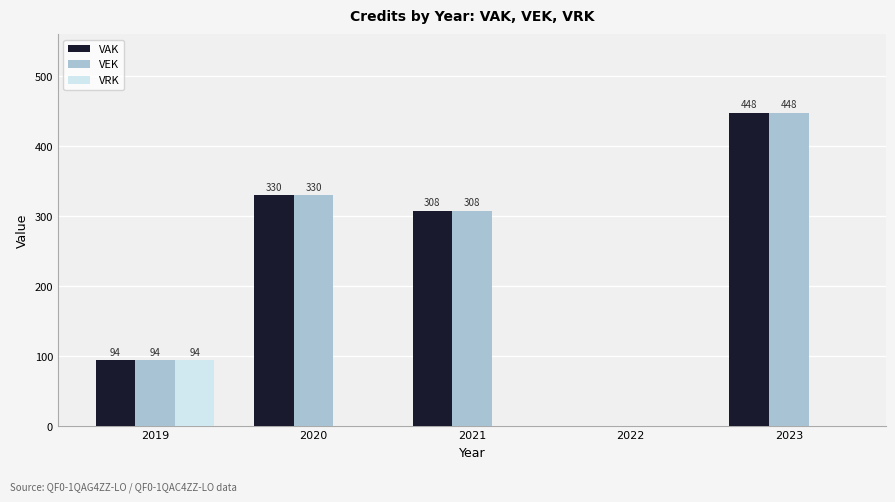

The value of VAK at 2019 is 94. True or false?

True